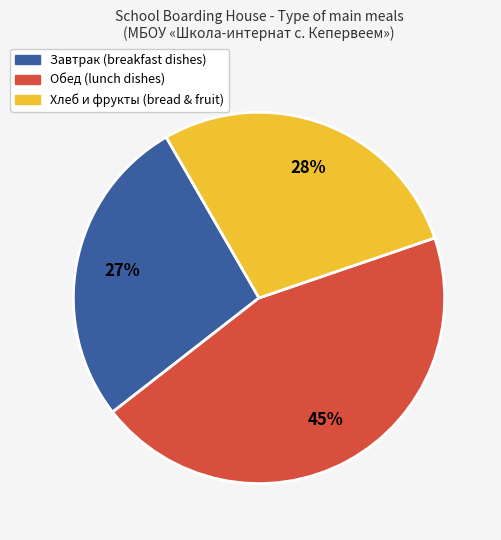

Is the sum of Хлеб и фрукты (bread & fruit) and Обед (lunch dishes) greater than half?

Yes